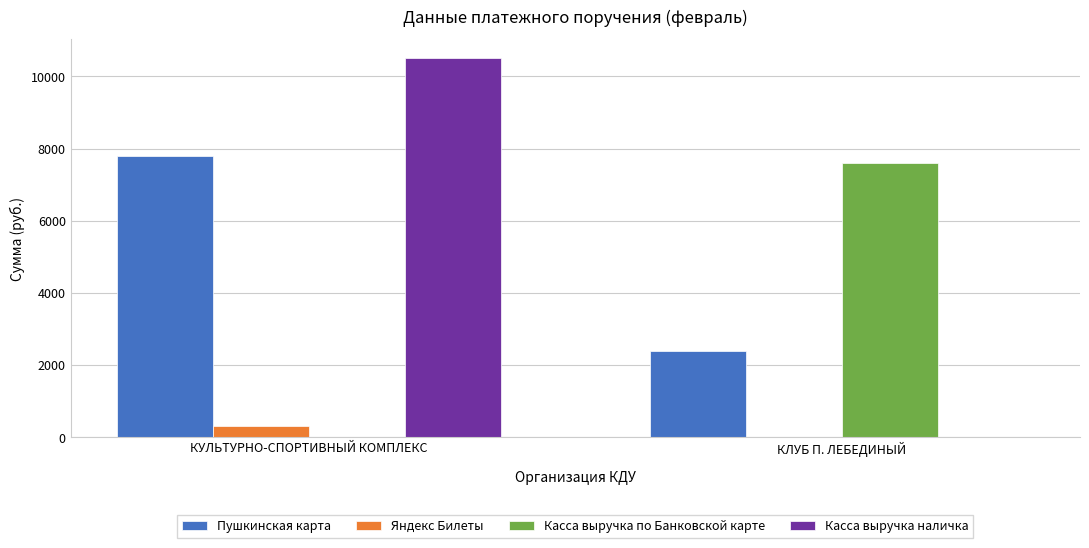

Between КУЛЬТУРНО-СПОРТИВНЫЙ КОМПЛЕКС and КЛУБ П. ЛЕБЕДИНЫЙ, which series saw the biggest shift?

Касса выручка наличка